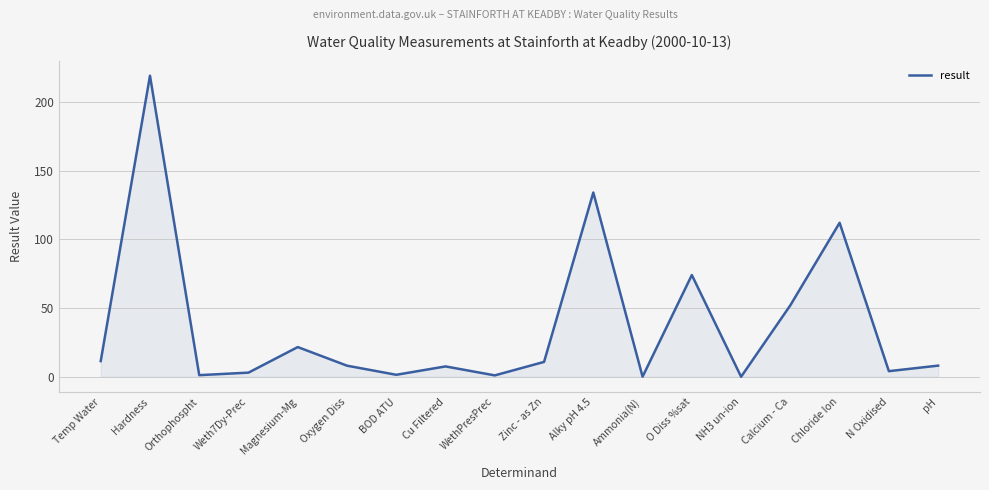

Between Cu Filtered and Hardness, which is larger?

Hardness